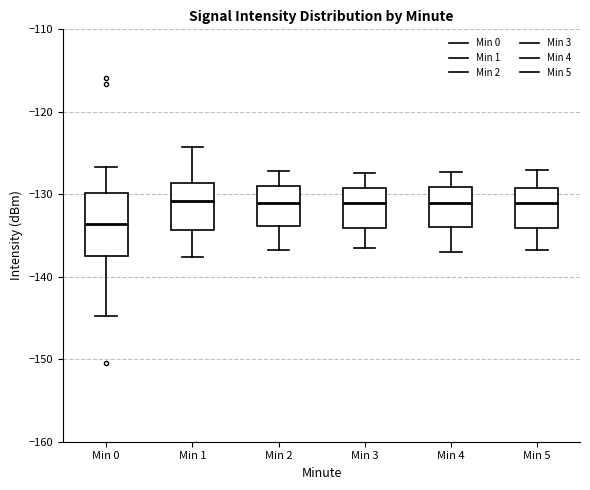

Which box has the lowest median line?

Min 0